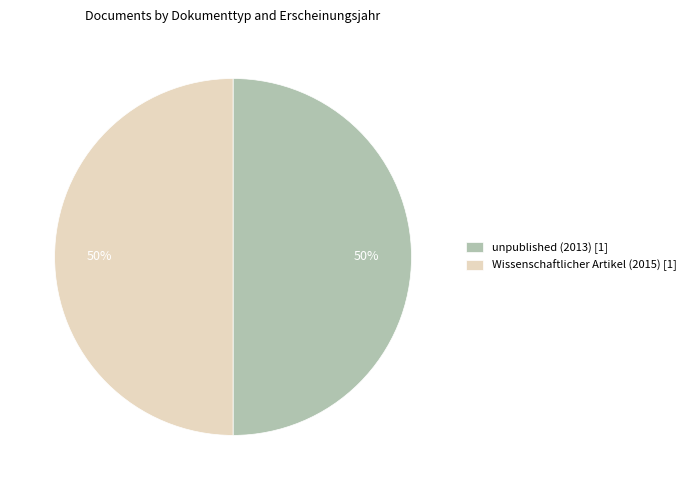

What is the ratio of the value at unpublished (2013) [1] to the value at Wissenschaftlicher Artikel (2015) [1]?

1.0